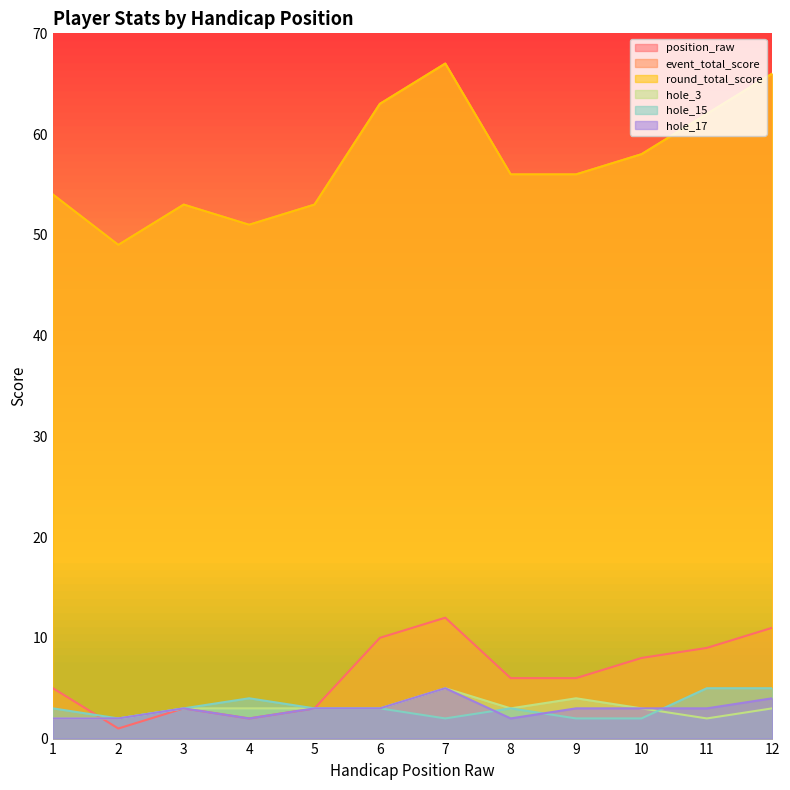

What is the difference between the position_raw values at 11 and 9?

3